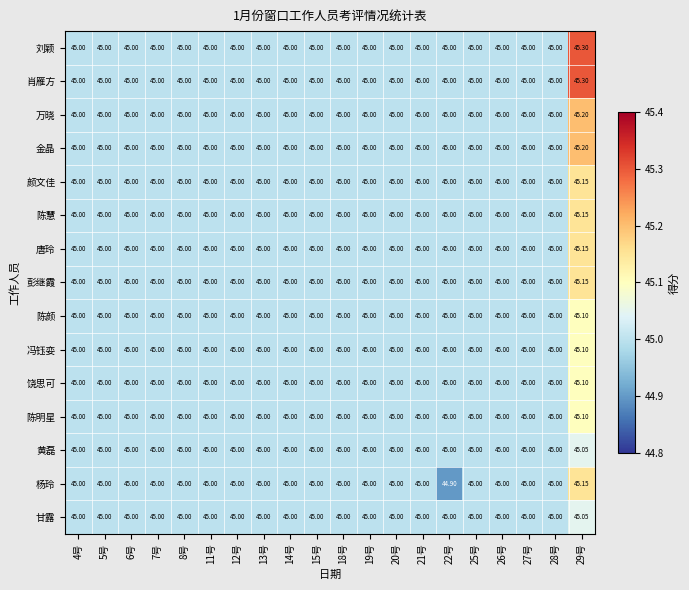

Which label corresponds to the largest value in the chart?

29号